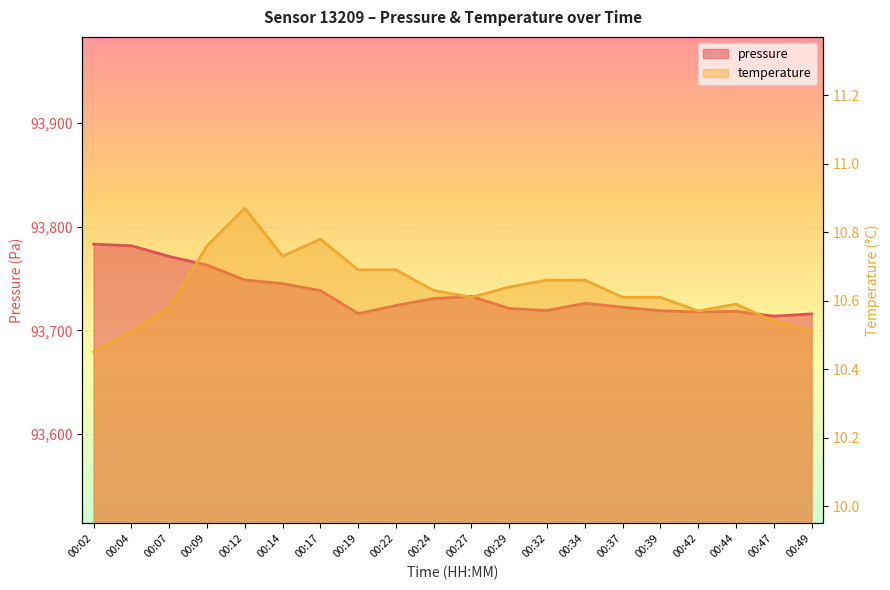

Reading left to right, what are all the values shown in this chart?

pressure: 00:02=93783.4	00:04=93781.8	00:07=93771.4	00:09=93763.1	00:12=93748.8	00:14=93745.3	00:17=93738.5	00:19=93716.3	00:22=93724.1	00:24=93730.9	00:27=93732.9	00:29=93721.3	00:32=93719.3	00:34=93726.3	00:37=93722.5	00:39=93719.1	00:42=93717.8	00:44=93718.5	00:47=93713.8	00:49=93716.0
temperature: 00:02=10.4	00:04=10.5	00:07=10.6	00:09=10.8	00:12=10.9	00:14=10.7	00:17=10.8	00:19=10.7	00:22=10.7	00:24=10.6	00:27=10.6	00:29=10.6	00:32=10.7	00:34=10.7	00:37=10.6	00:39=10.6	00:42=10.6	00:44=10.6	00:47=10.5	00:49=10.5